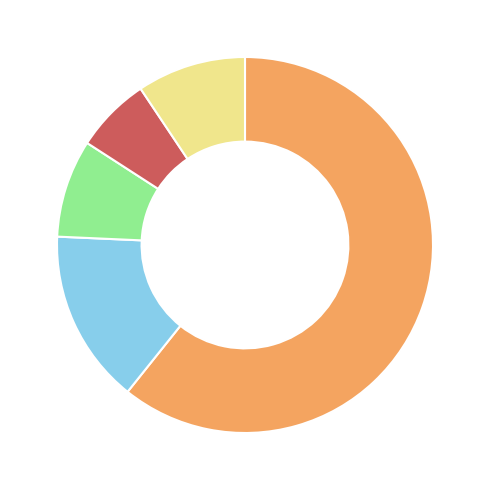

Count the number of slices in the pie.

5